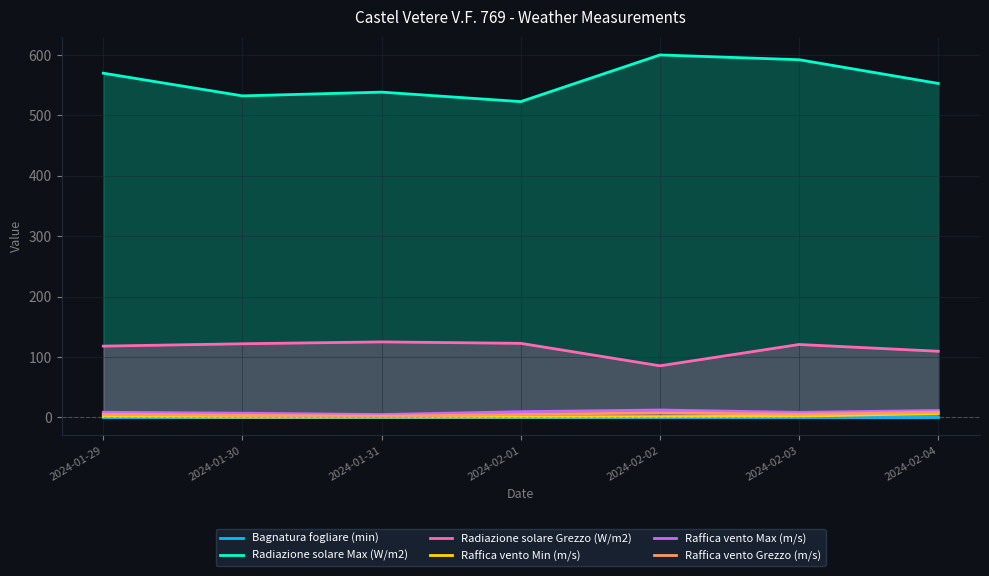

True or false: Radiazione solare Max (W/m2) has a value of 600.3 at 2024-02-02.

True